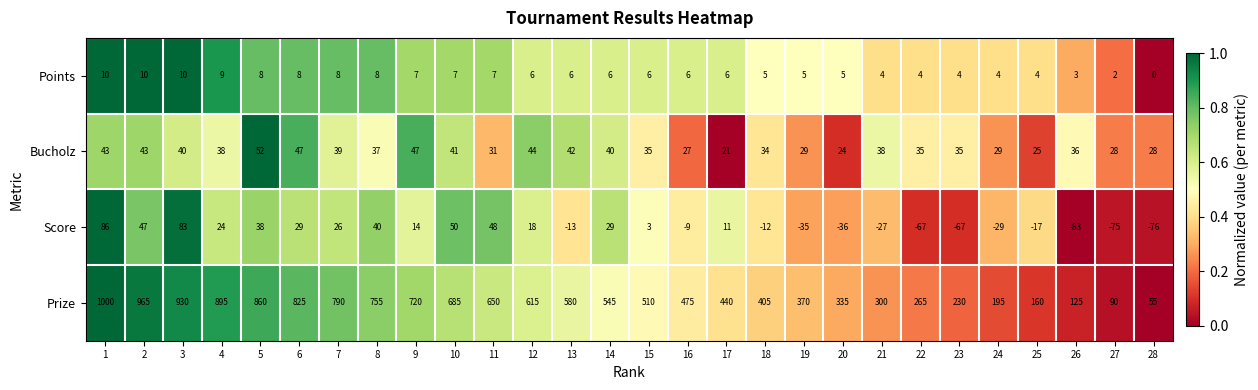

What is the difference between the second highest and second lowest values in the Score series?

159